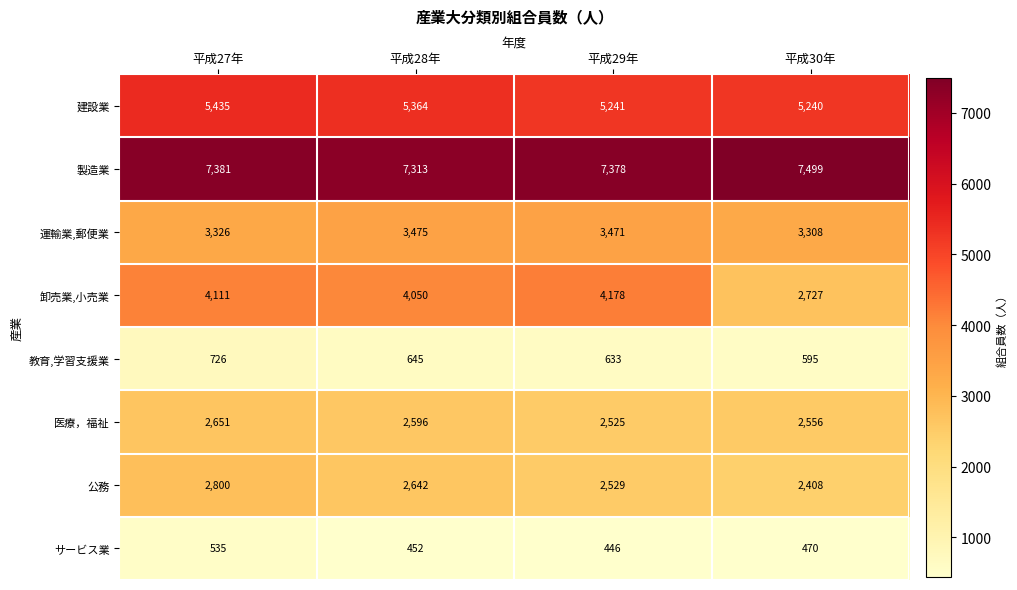

True or false: 製造業 has a value of 1493 at 平成28年.

False